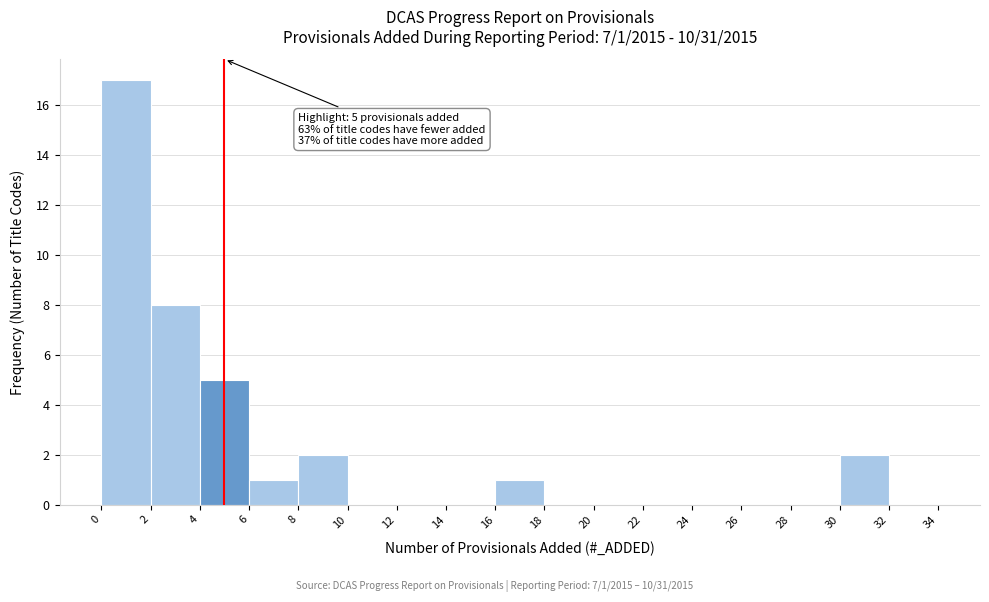

Over which range of the x-axis is the bar tallest?

0 to 2